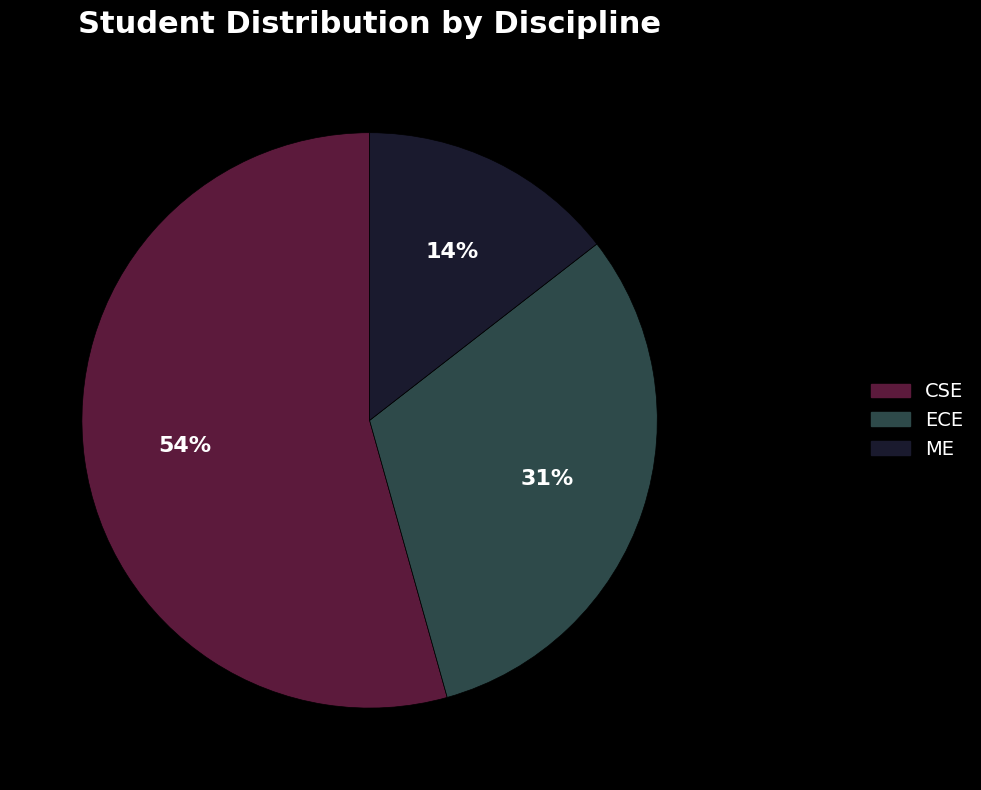

To the nearest percent, what is the average slice percentage?

33%